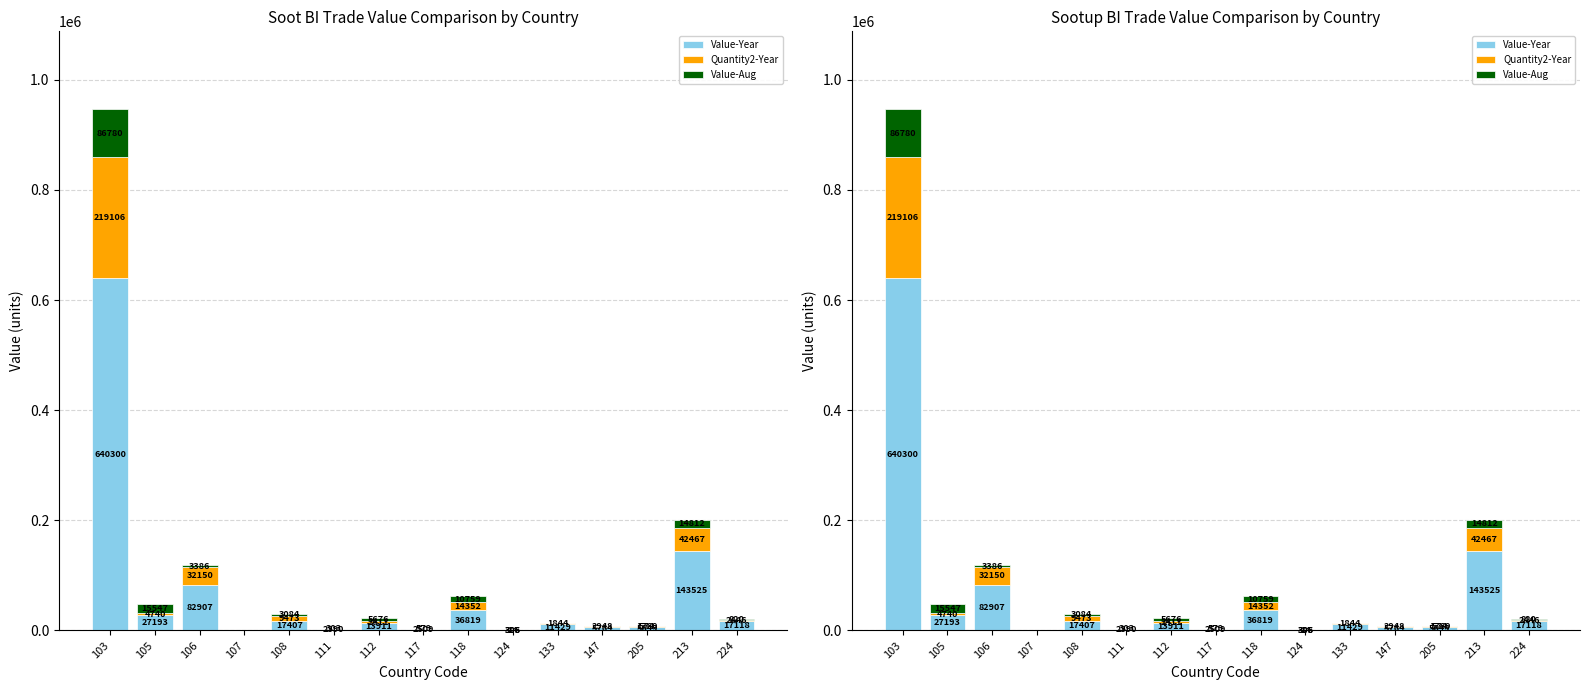

What are all the series names shown in the legend?

Value-Year, Quantity2-Year, Value-Aug